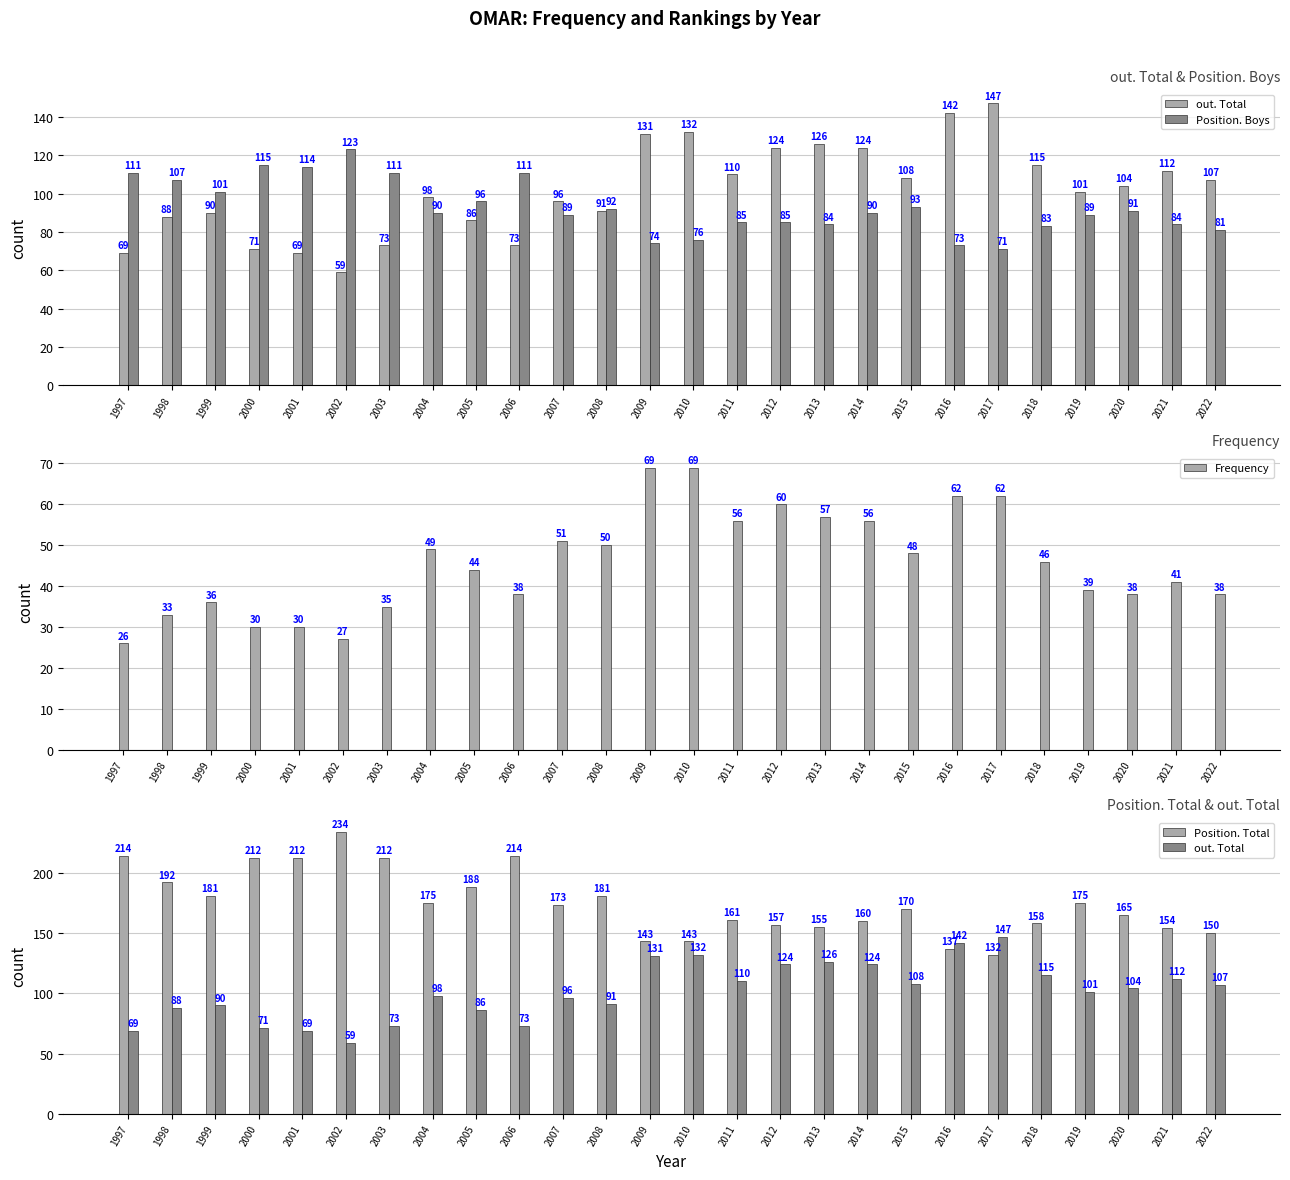

Are the bars grouped side by side (vs. stacked)?

Yes